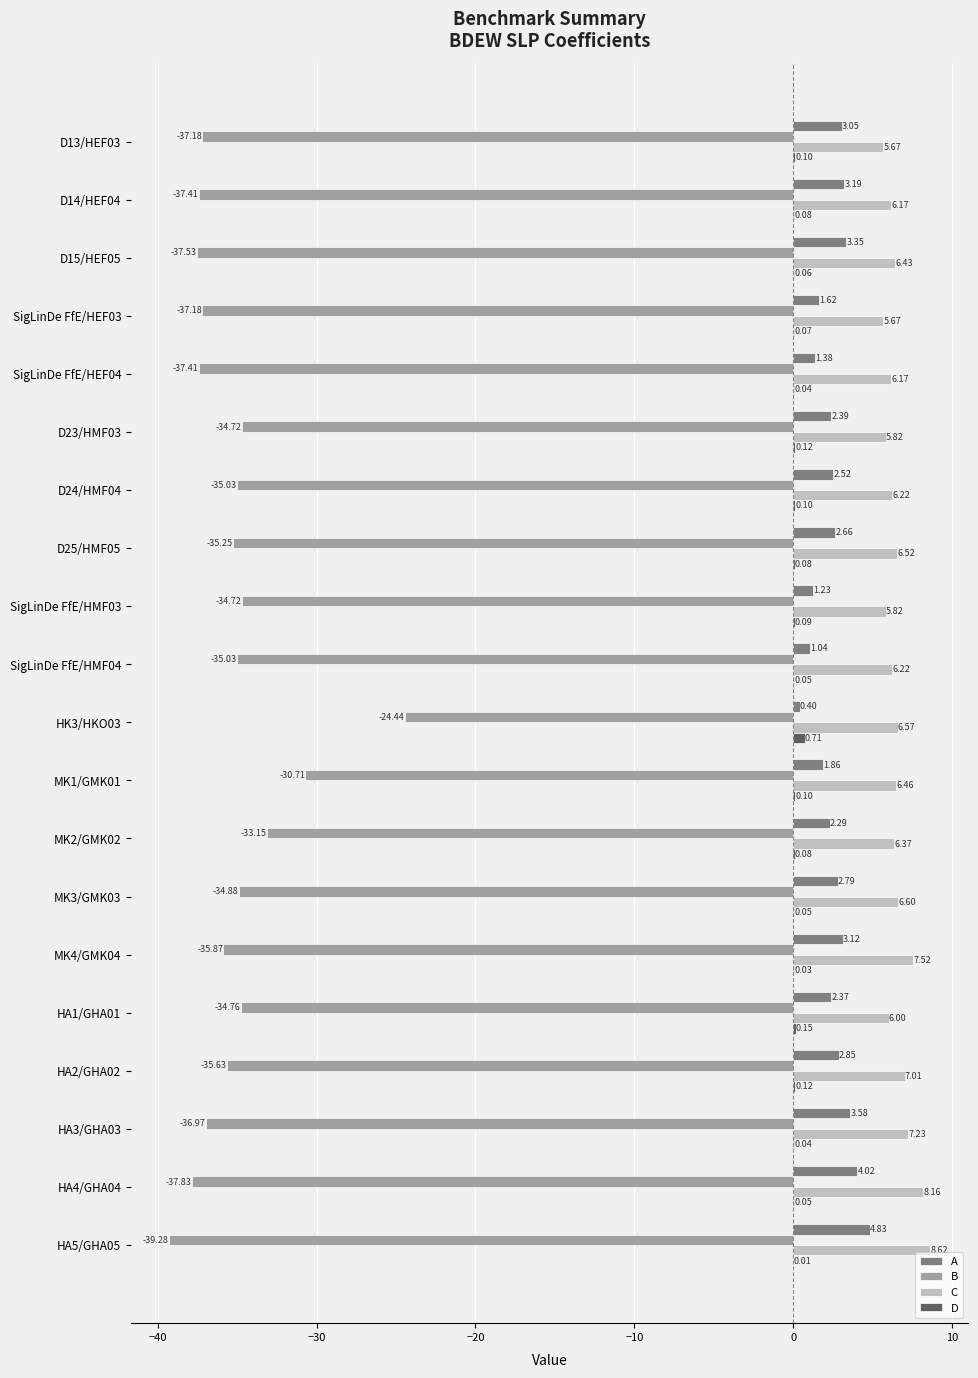

What is the sum of all A values?

50.5